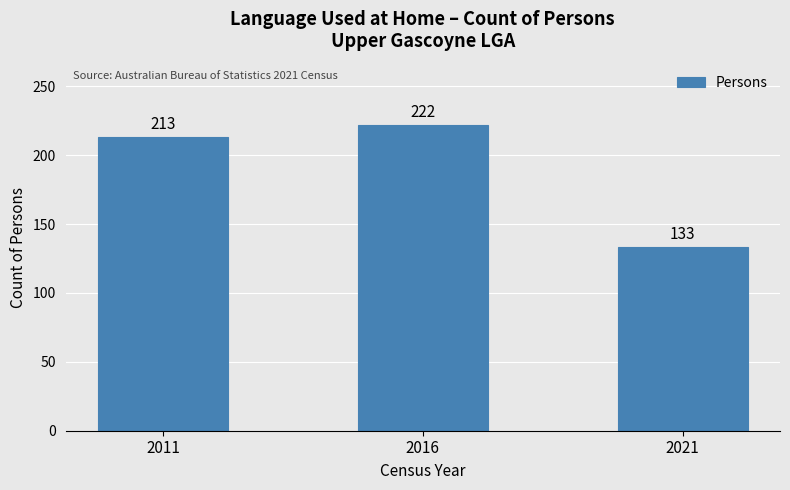

Reading right to left, extract all data points from this chart.

133	222	213